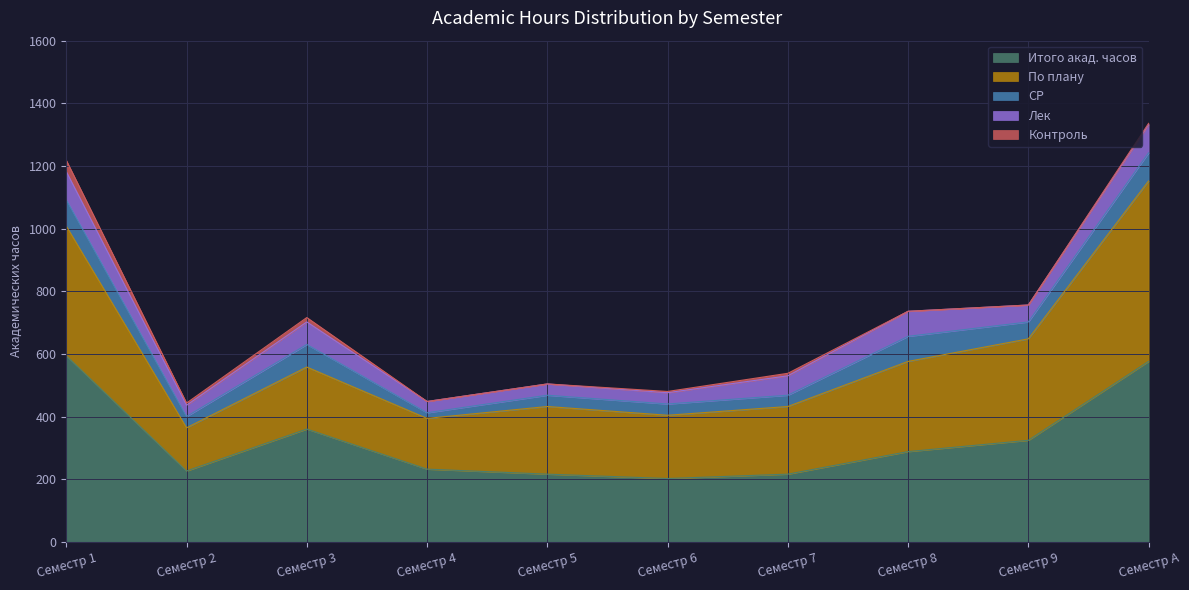

At how many categories does at least one series exceed 68?

10